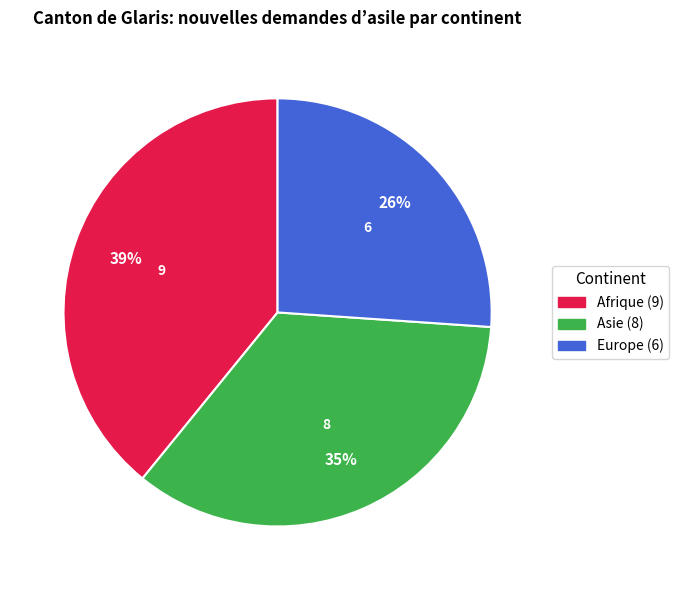

Is there a majority slice in this chart?

No